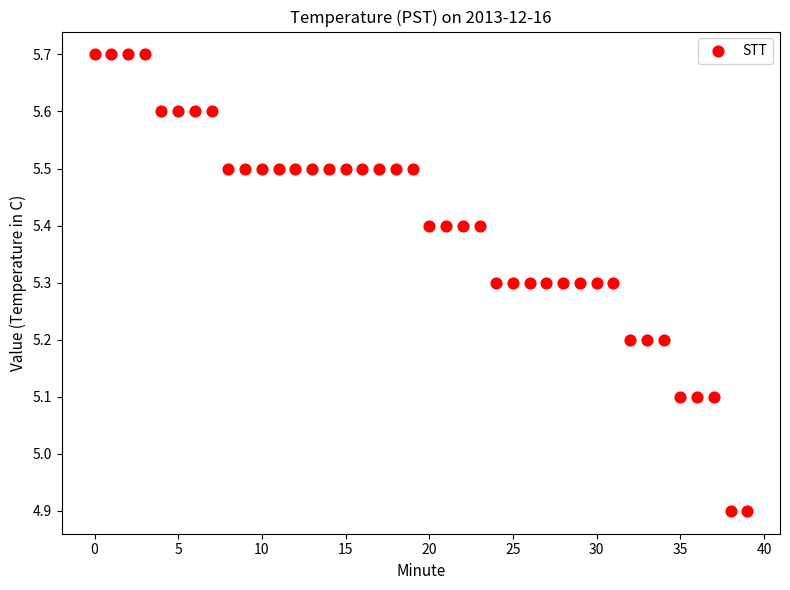

What is the range of Y values (max minus min)?

0.8